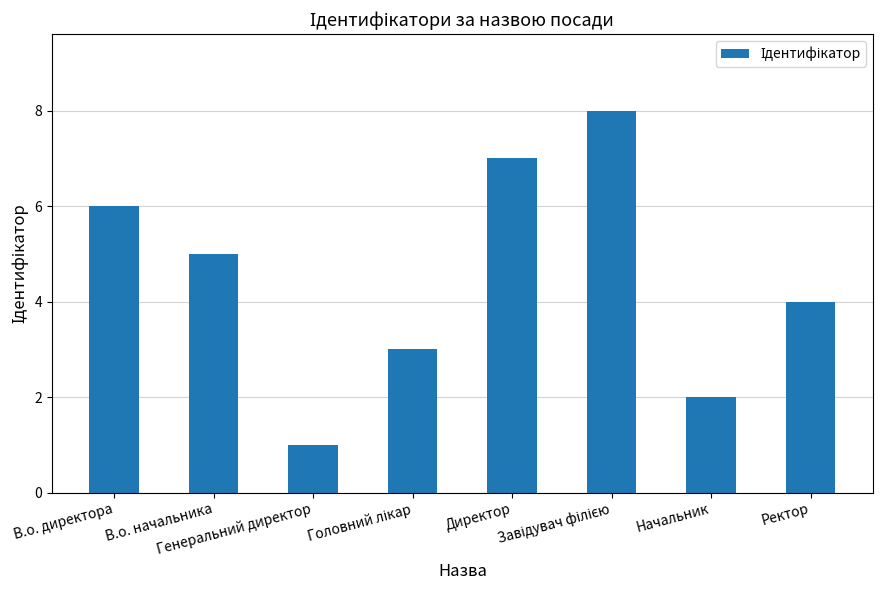

Reading left to right, extract all data points from this chart.

6	5	1	3	7	8	2	4